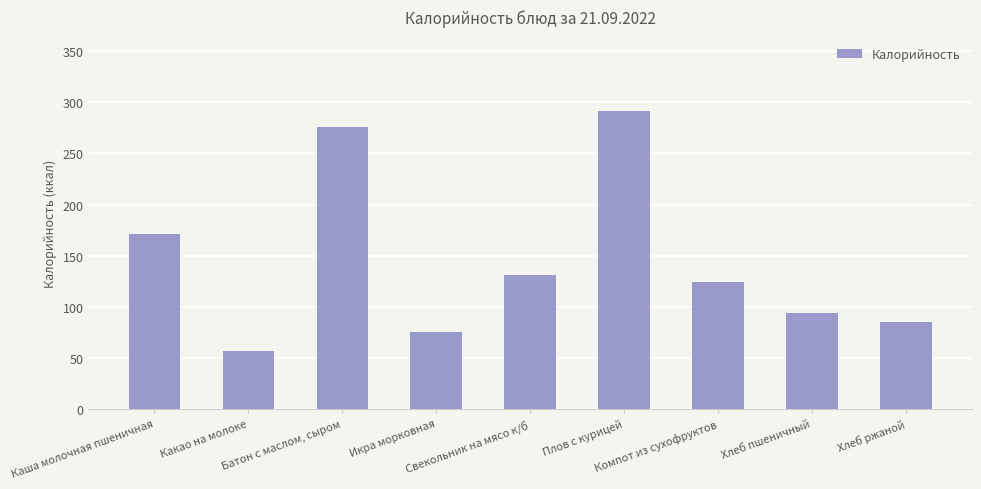

How many distinct data groups are displayed?

1